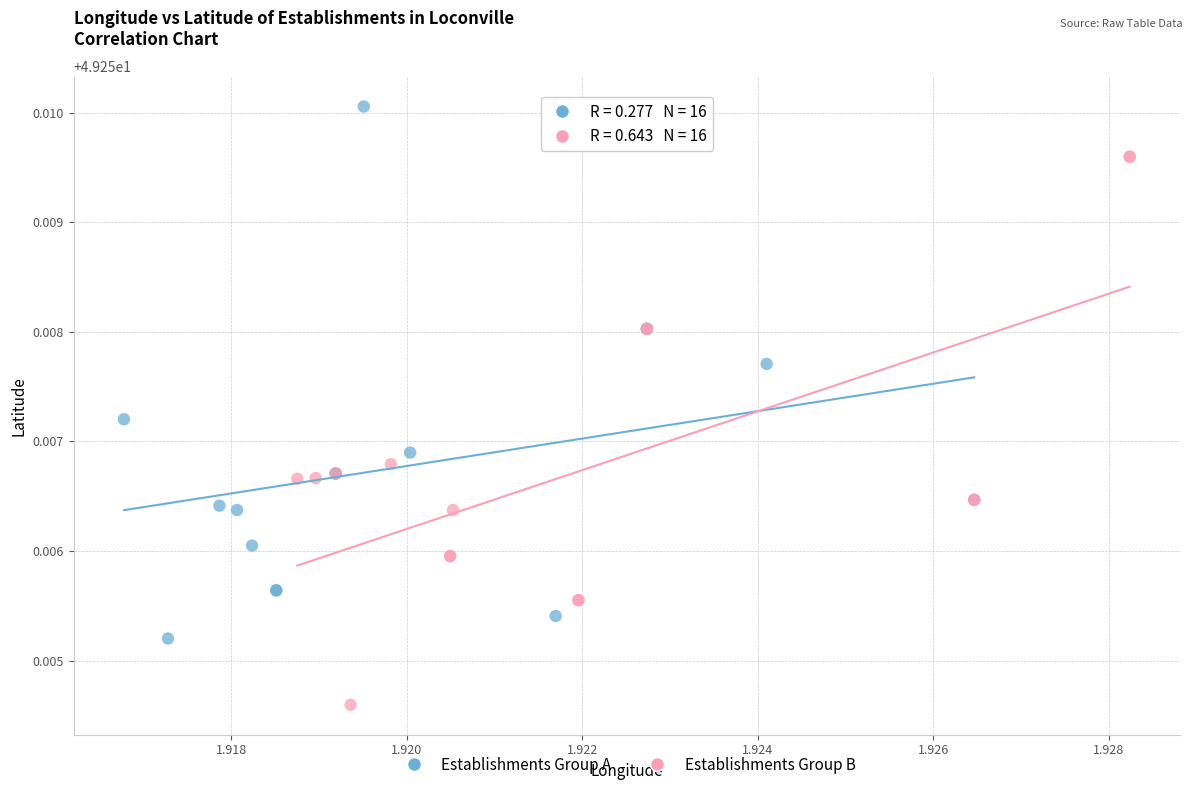

Which series contains the highest Y value?

Establishments Group A